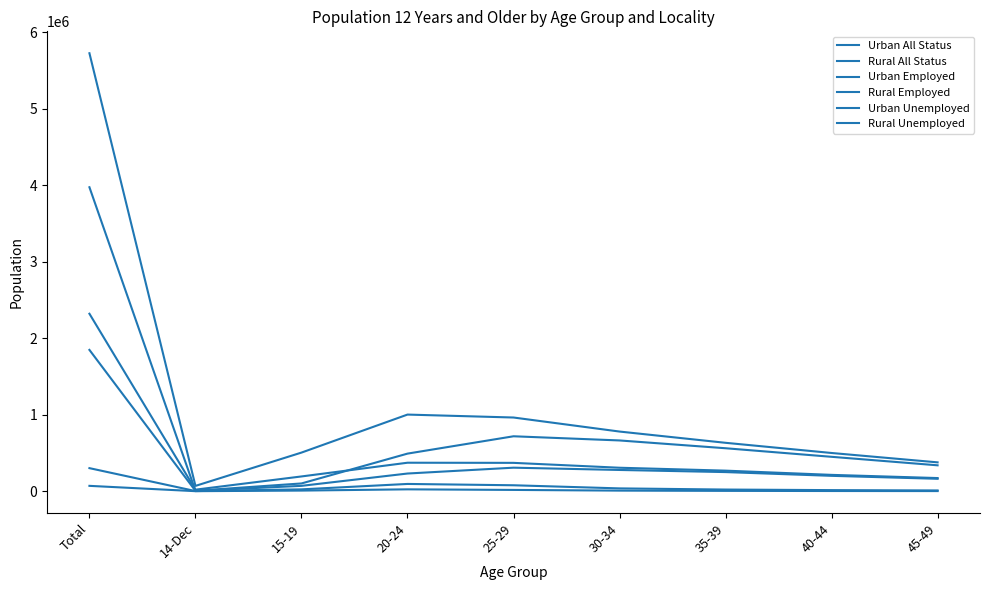

True or false: Urban All Status and Rural Unemployed intersect in this chart.

False